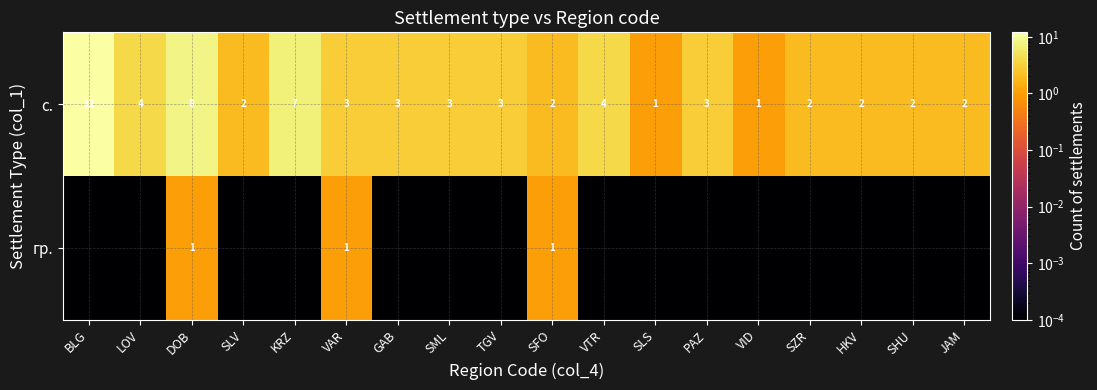

Rank the series at VAR from lowest to highest value.

гр., с.